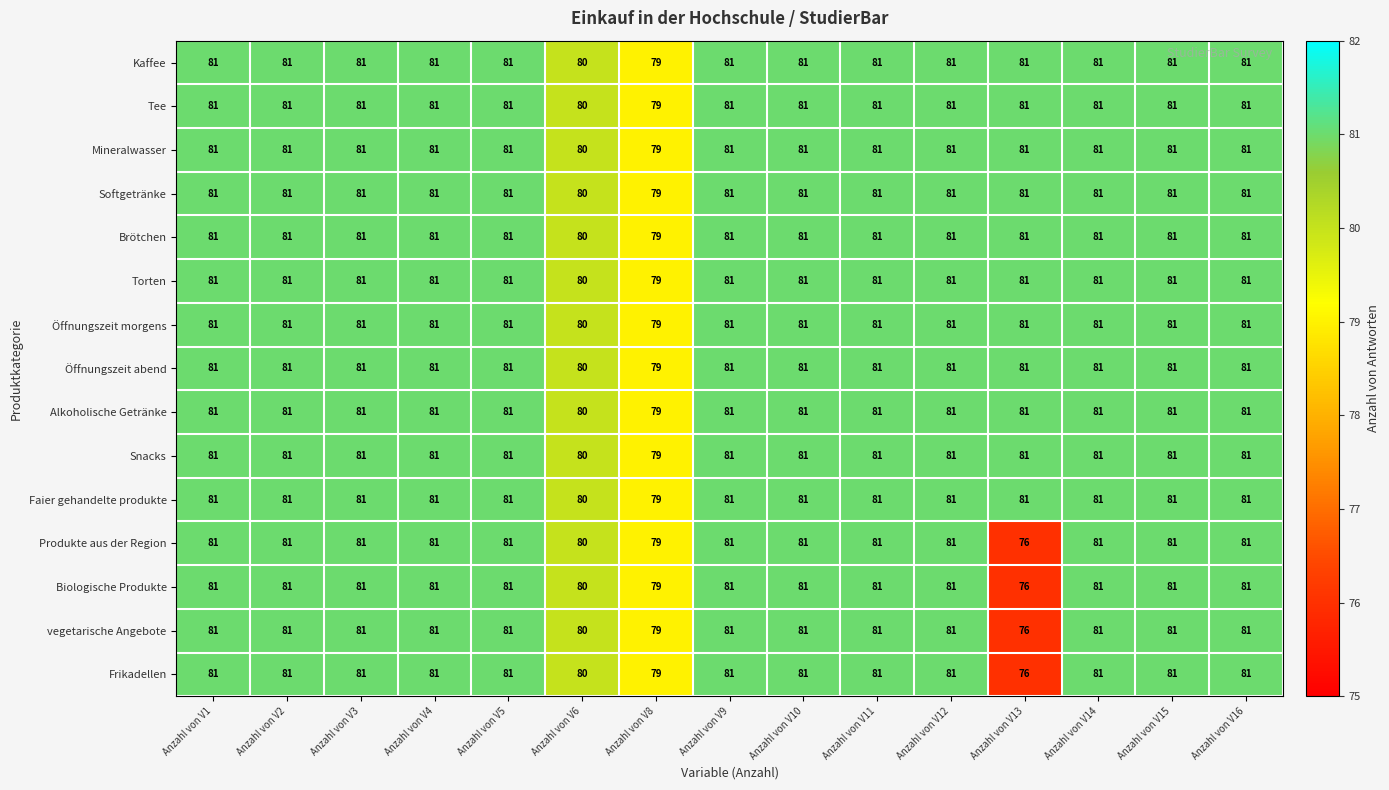

At which label is Brötchen closest to 80?

Anzahl von V6